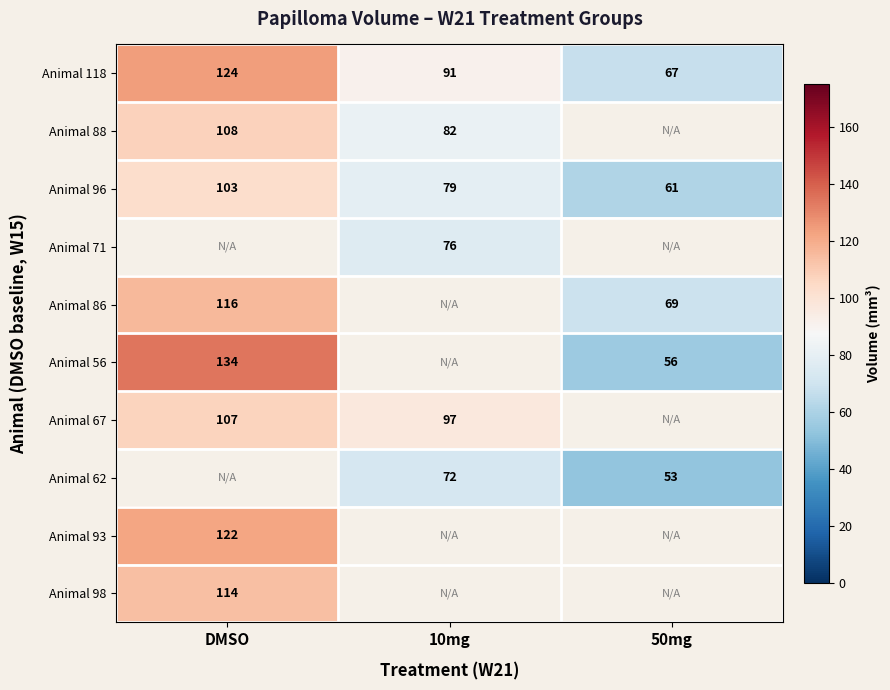

At which label is Animal 96 closest to 82?

10mg